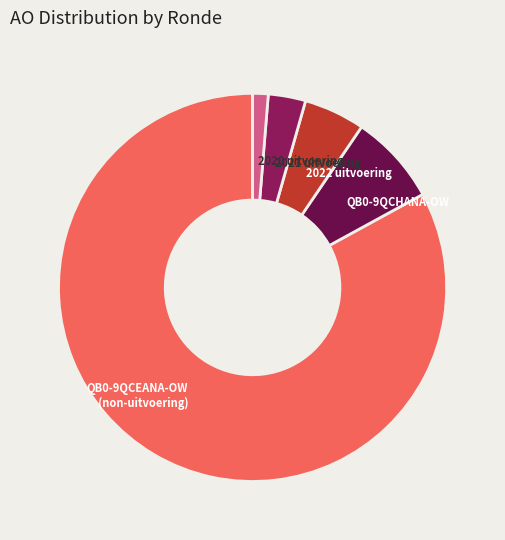

How many slices are in this pie chart?

5